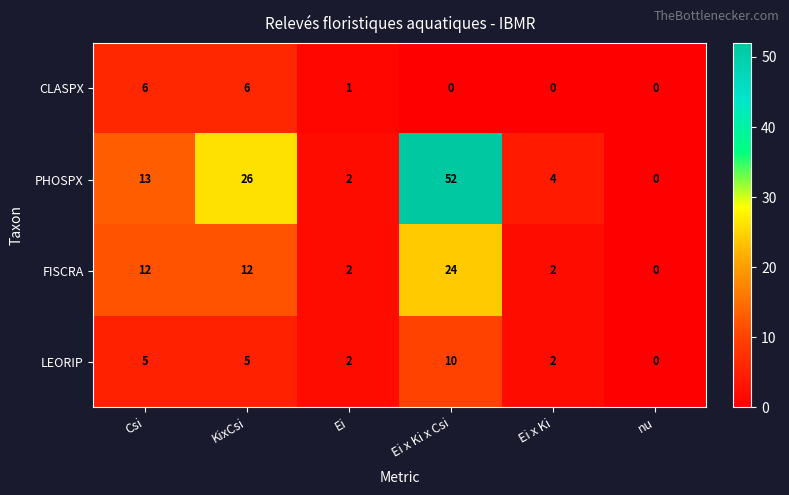

Rank the series by their maximum value, from lowest to highest.

CLASPX, LEORIP, FISCRA, PHOSPX